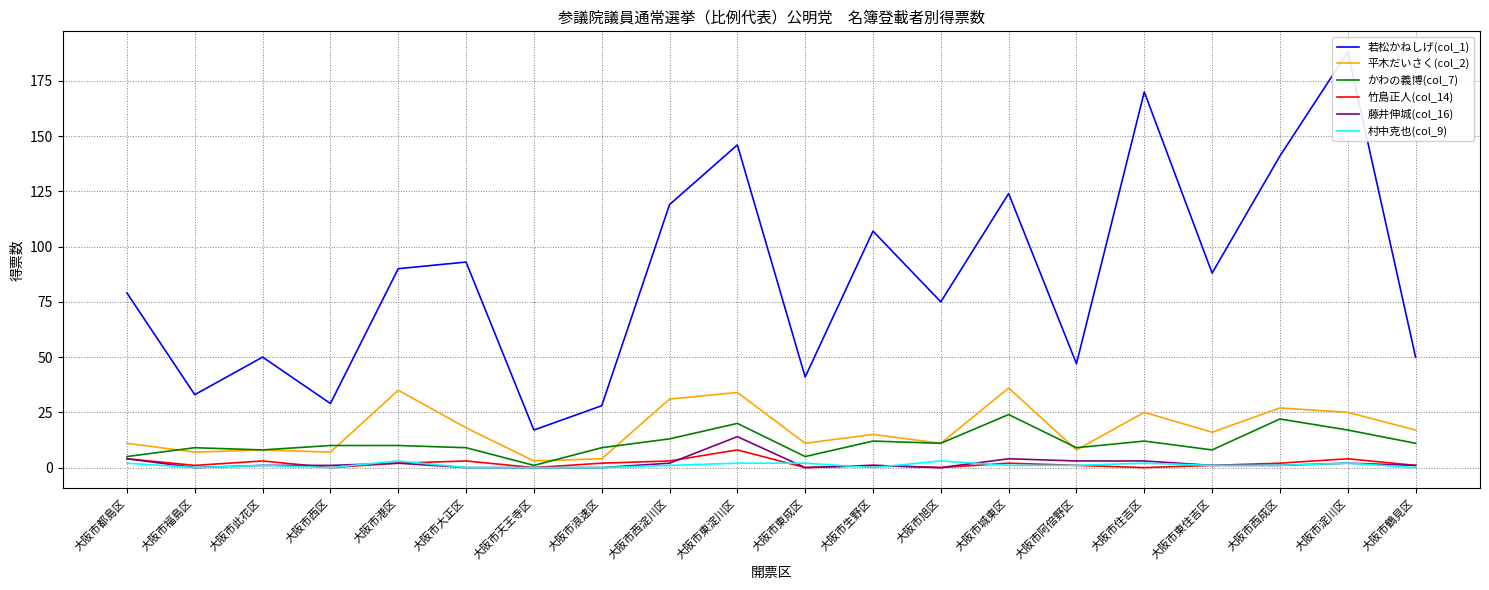

At how many categories does at least one series exceed 168?

2